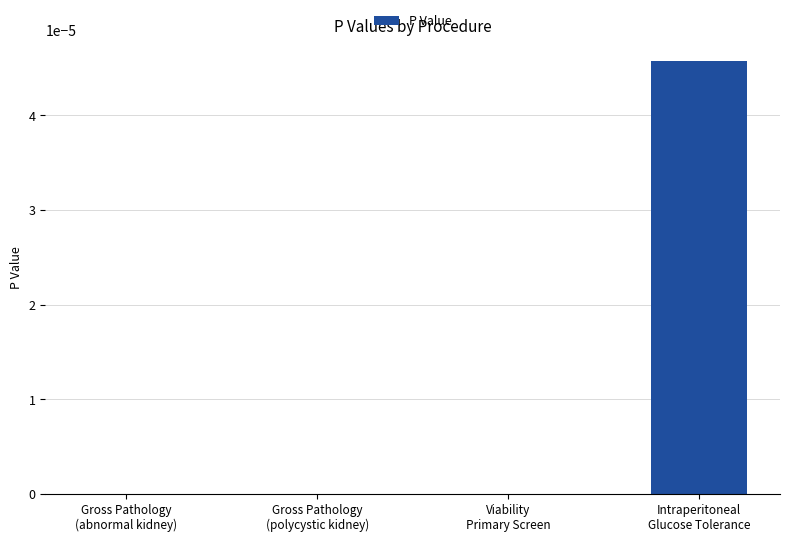

How many data points does each series have?

4